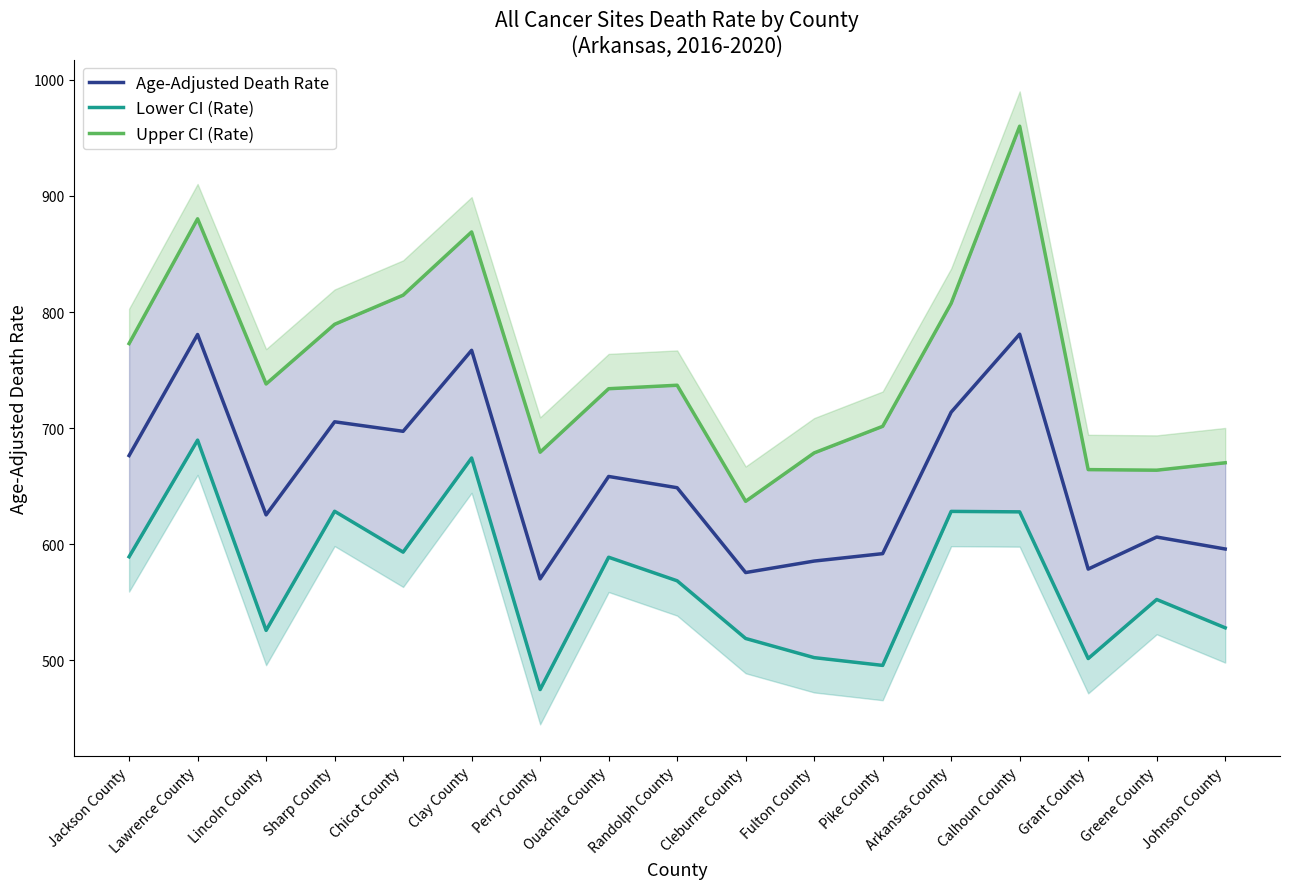

List the labels in order of Lower CI (Rate) value, largest first.

Lawrence County, Clay County, Sharp County, Arkansas County, Calhoun County, Chicot County, Jackson County, Ouachita County, Randolph County, Greene County, Johnson County, Lincoln County, Cleburne County, Fulton County, Grant County, Pike County, Perry County